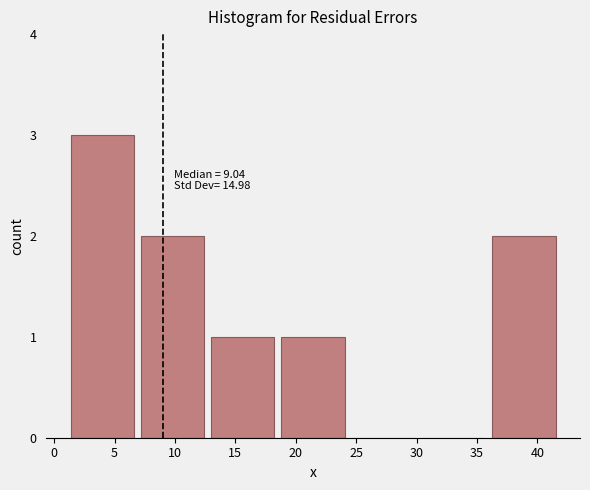

Which range on the x-axis has the tallest bar?

1.5 to 7.0